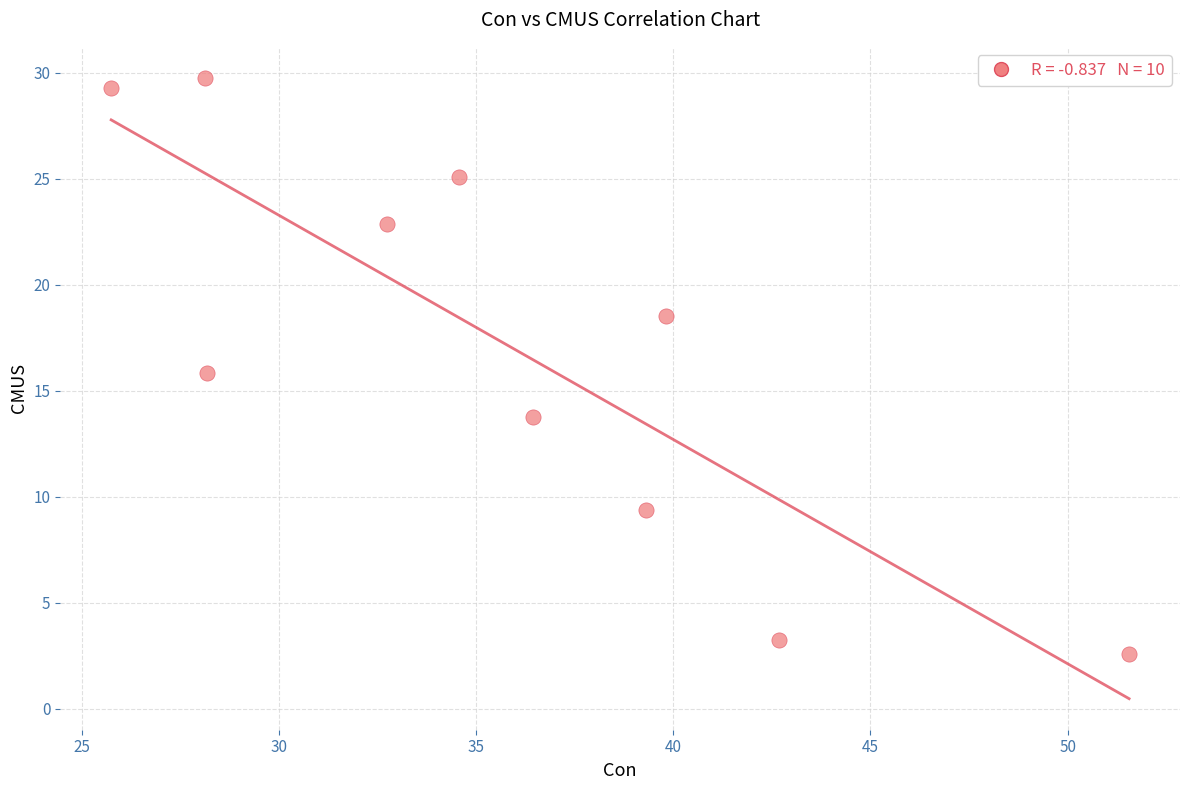

What is the range of Y values (max minus min)?

27.2